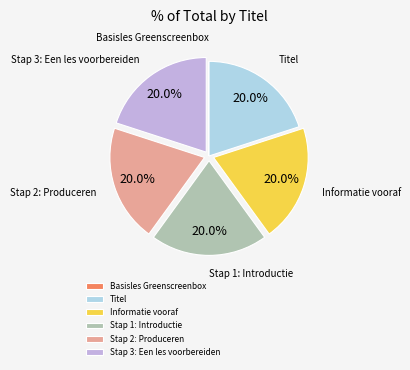

Is the sum of Stap 1: Introductie and Stap 3: Een les voorbereiden greater than half?

No